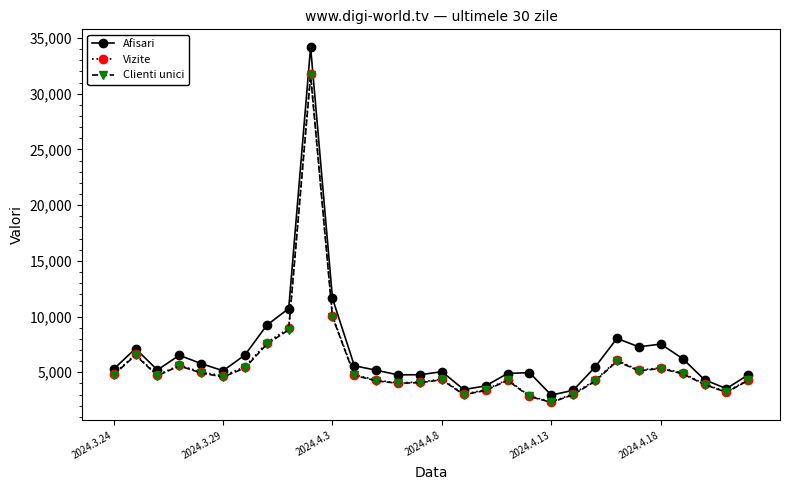

What is the greatest value displayed?

34186